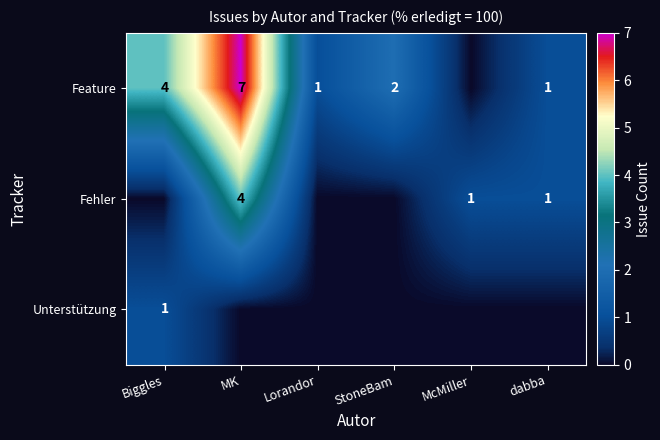

Rank the series at MK from lowest to highest value.

Unterstützung, Fehler, Feature